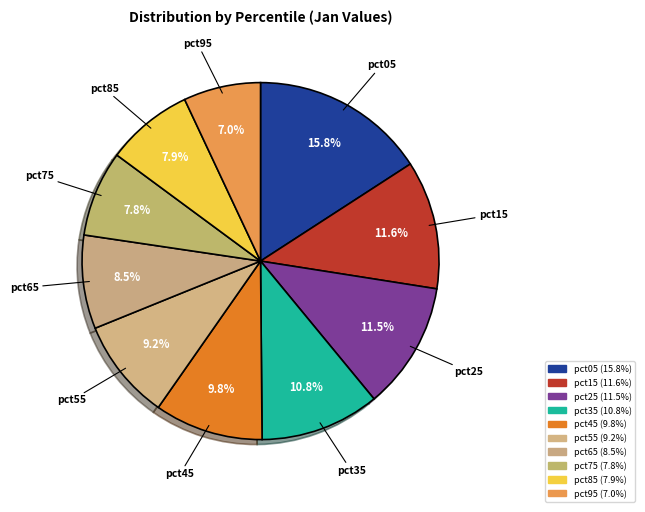

Count the number of slices in the pie.

10